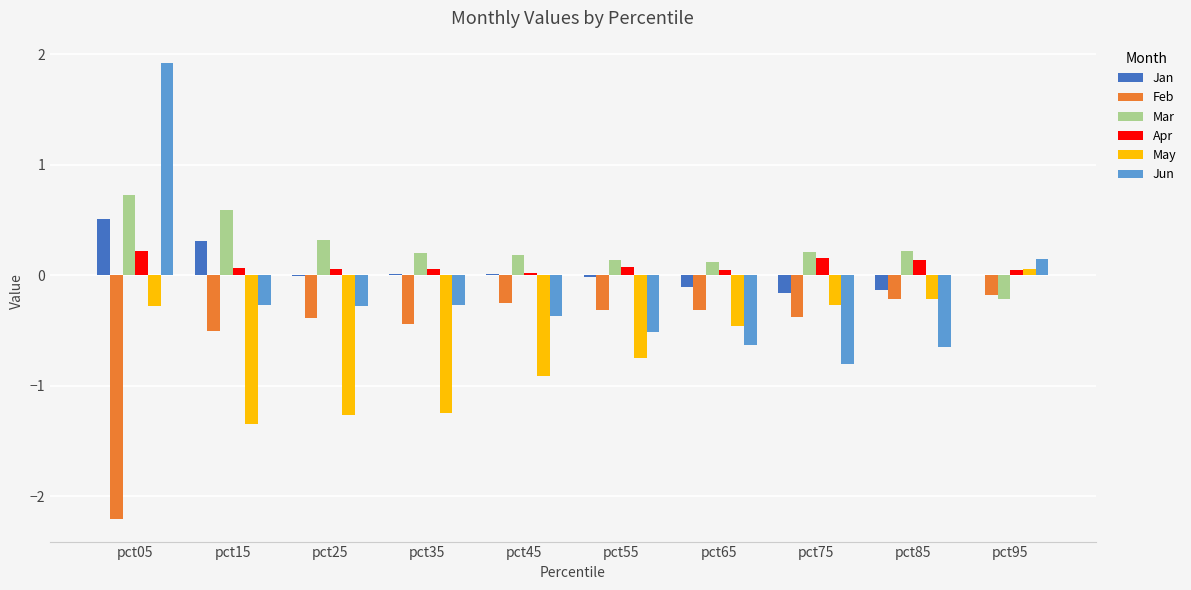

Between pct05 and pct25, which series saw the biggest shift?

Jun